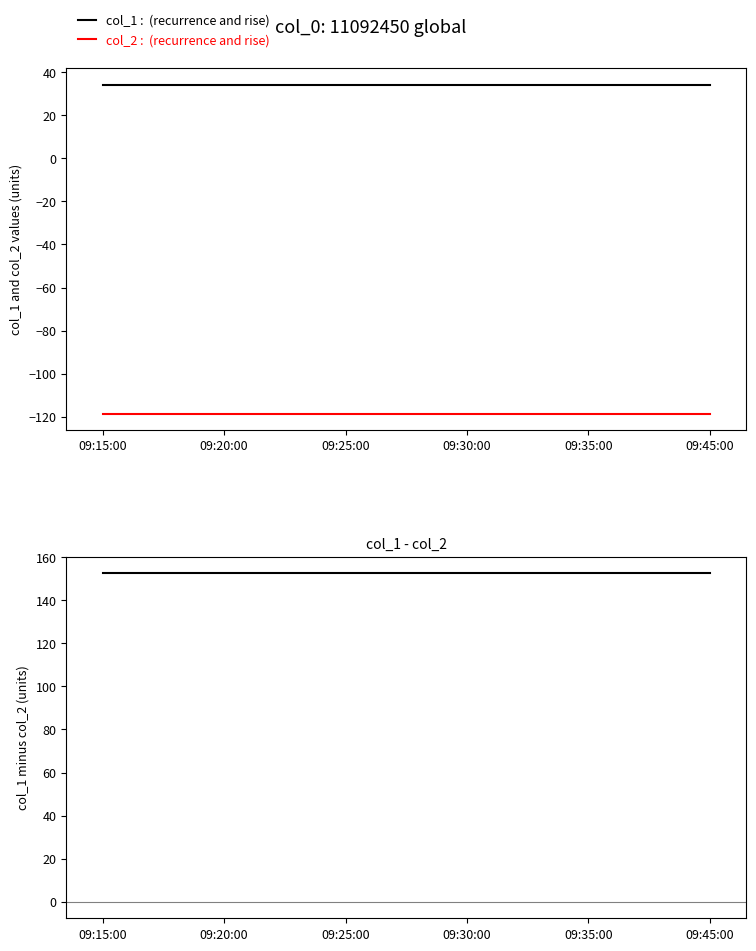

What is the total value across all series at 09:25:00?

68.3